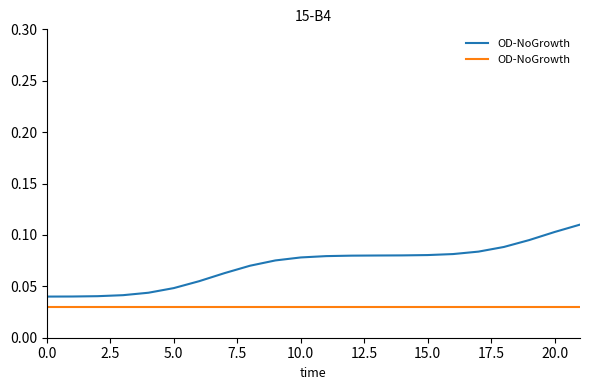

List the labels in order of value, smallest first.

0, 1, 2, 3, 4, 5, 6, 7, 8, 9, 10, 11, 12, 13, 14, 15, 16, 17, 18, 19, 20, 21, 22, 23, 24, 25, 26, 27, 28, 29, 30, 31, 32, 33, 34, 35, 36, 37, 38, 39